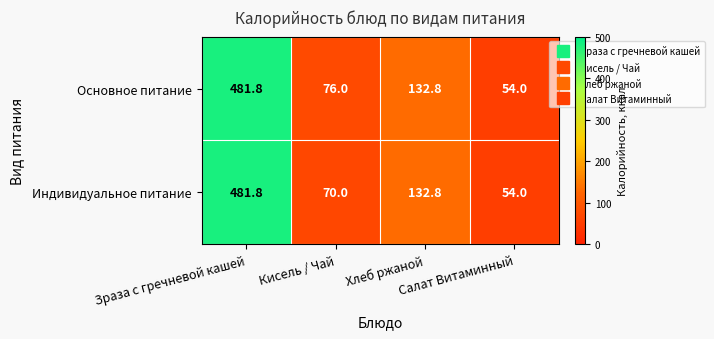

What is the greatest value displayed?

481.8